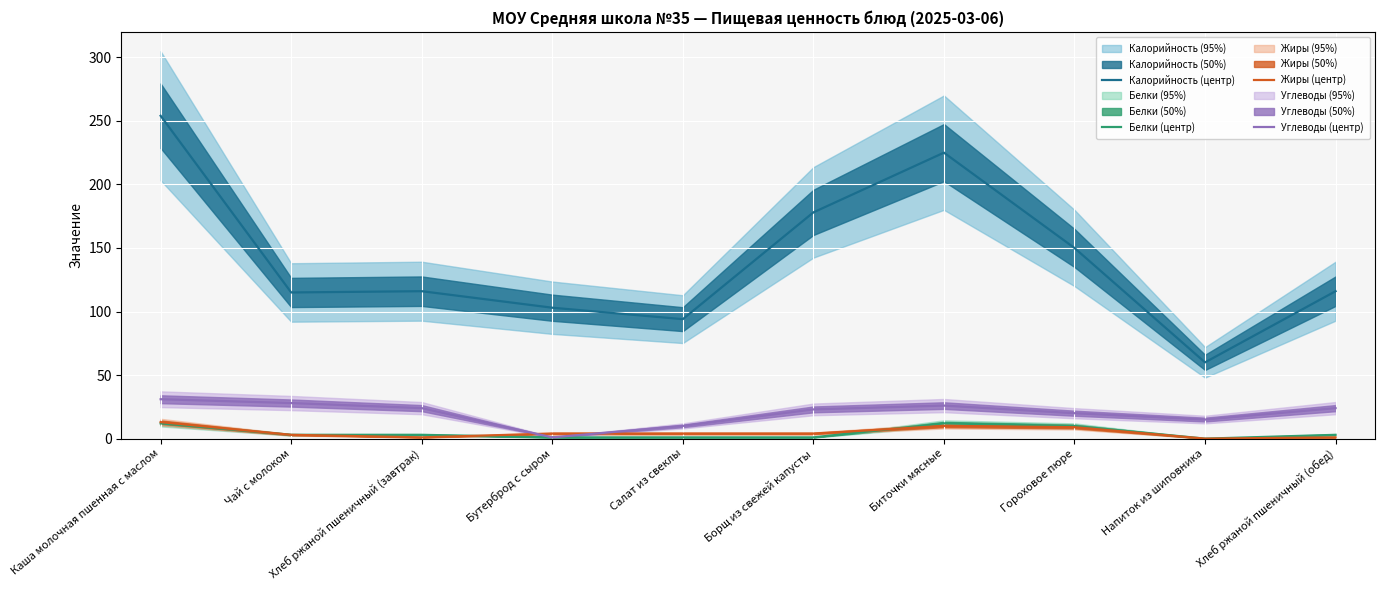

List the labels in order of Белки (центр) value, largest first.

Каша молочная пшенная с маслом, Биточки мясные, Гороховое пюре, Чай с молоком, Хлеб ржаной пшеничный (завтрак), Хлеб ржаной пшеничный (обед), Бутерброд с сыром, Салат из свеклы, Борщ из свежей капусты, Напиток из шиповника